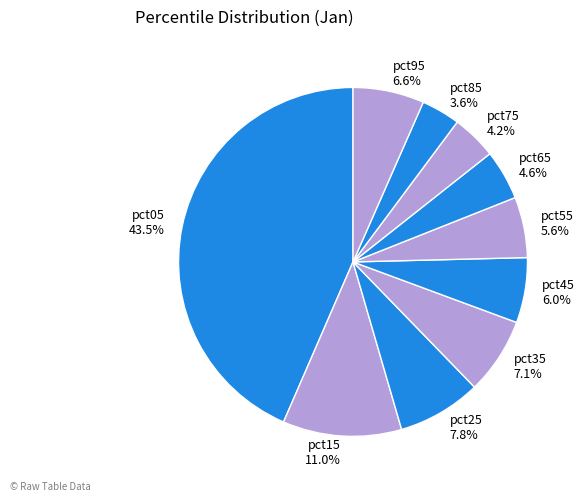

To the nearest percent, what is the difference between the pct95 and pct05 slice percentages?

37%